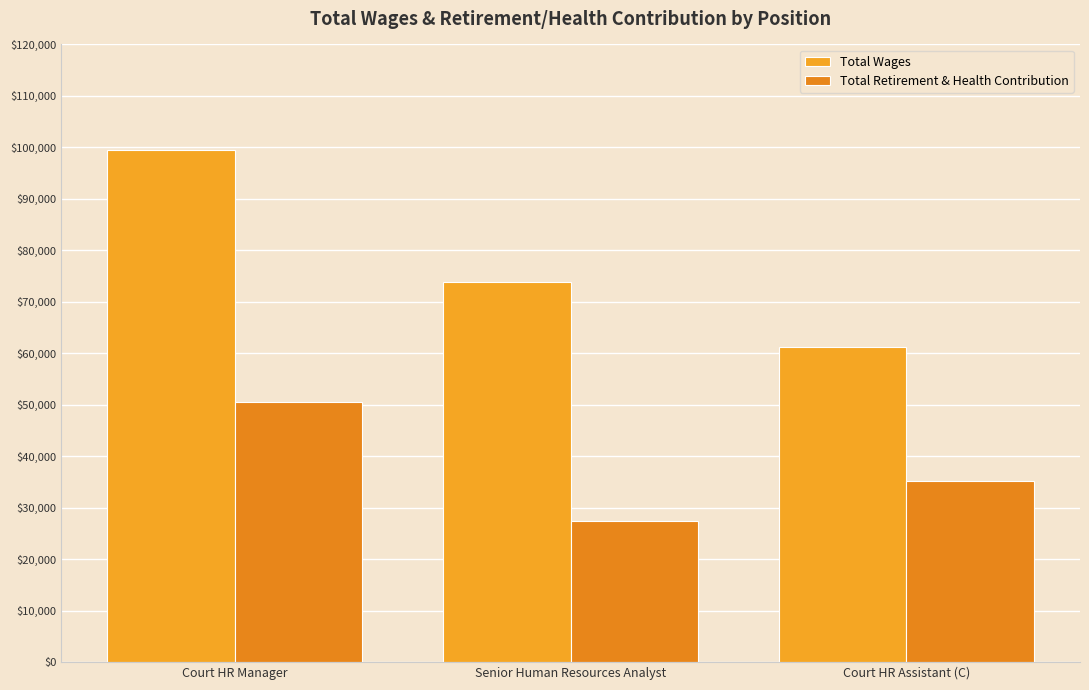

At how many categories does at least one series exceed 55070?

3